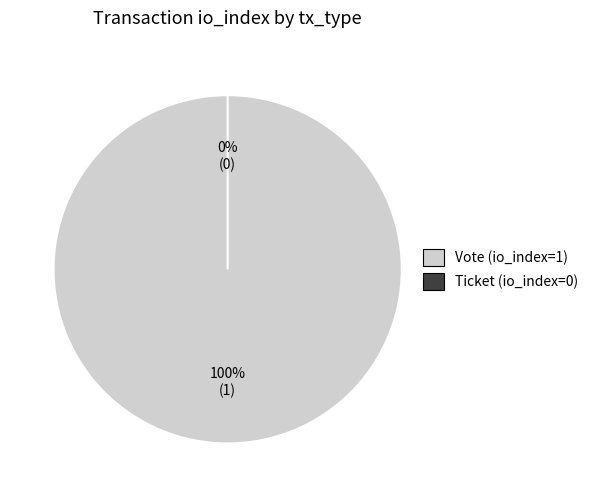

To the nearest percent, what portion does Vote (io_index=1) represent?

100%